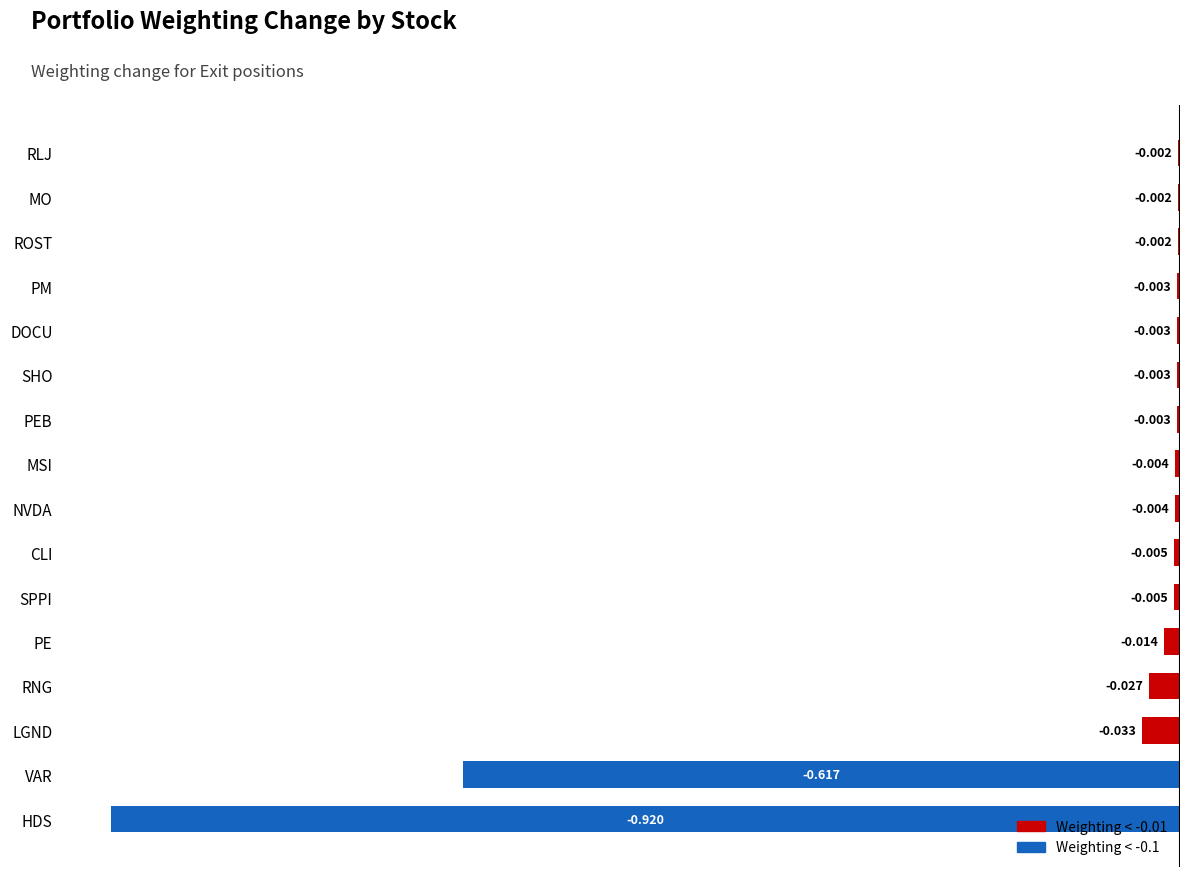

Count the number of data series in this chart.

1